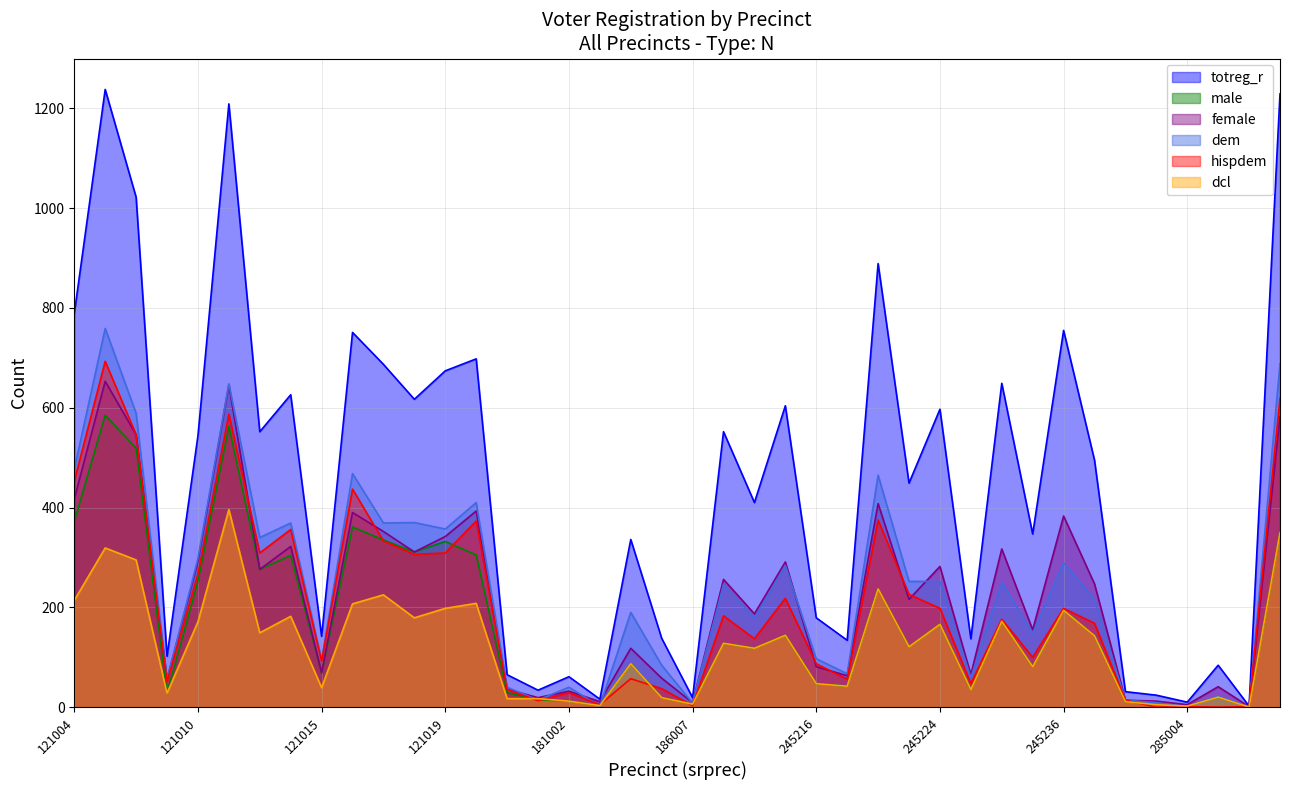

How many lines are shown in the chart?

6